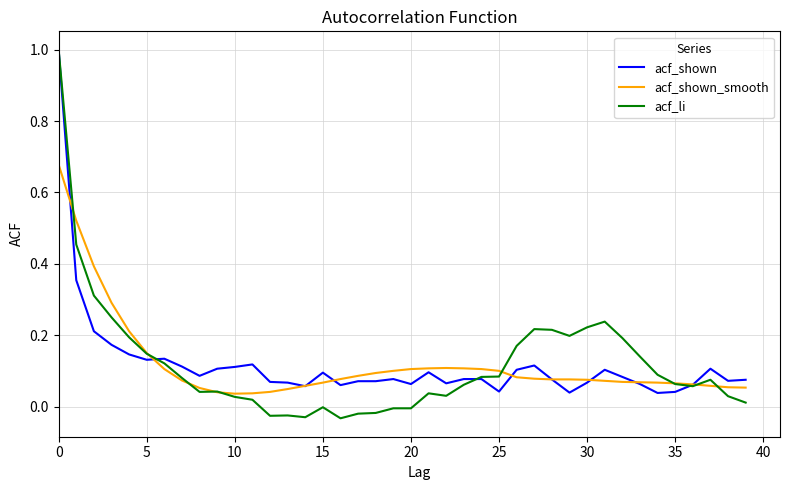

Is this an area chart (filled region under the line)?

No